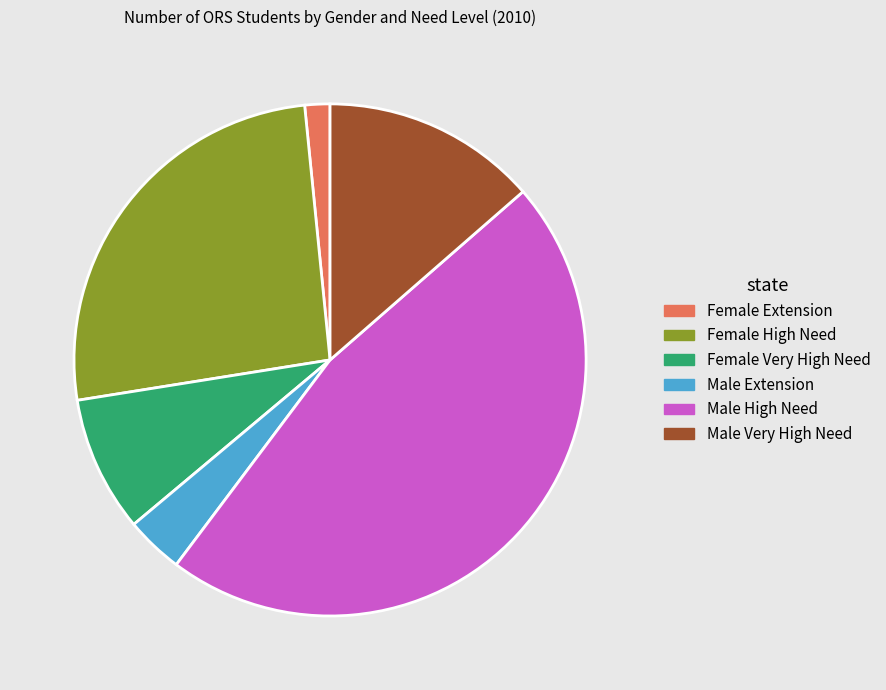

Is Male Extension the majority of the pie?

No